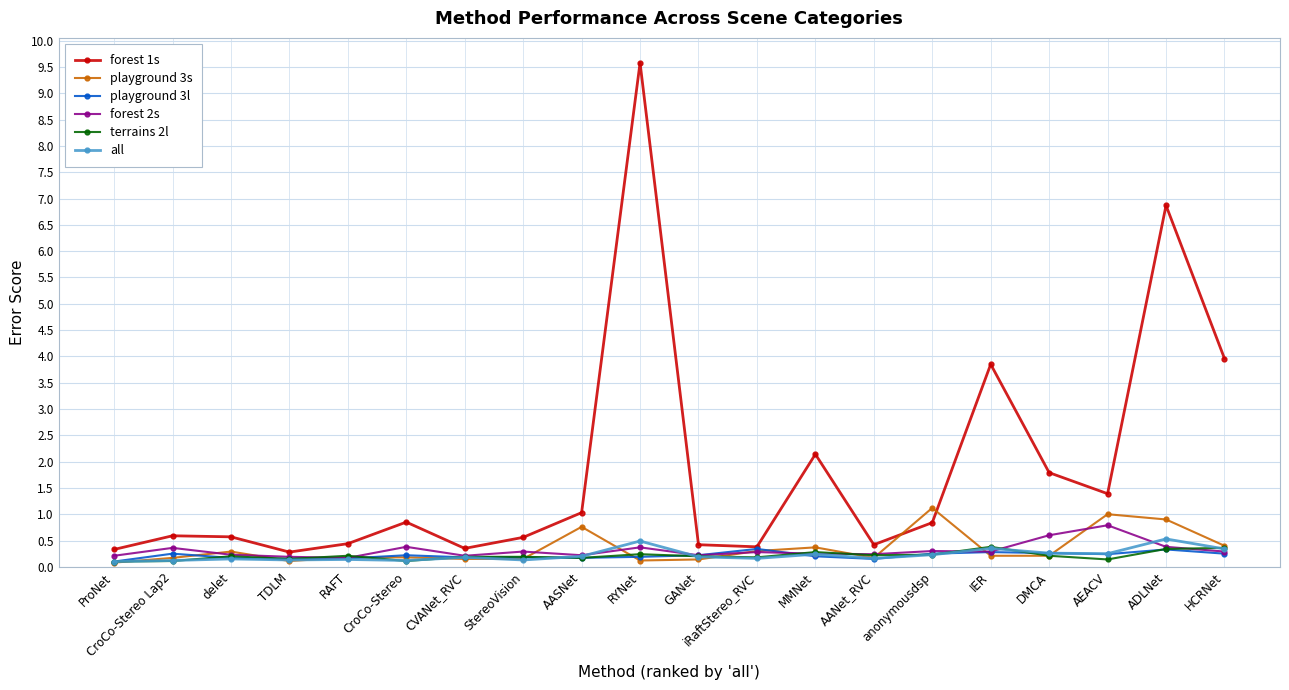

What are all the series names shown in the legend?

forest 1s, playground 3s, playground 3l, forest 2s, terrains 2l, all